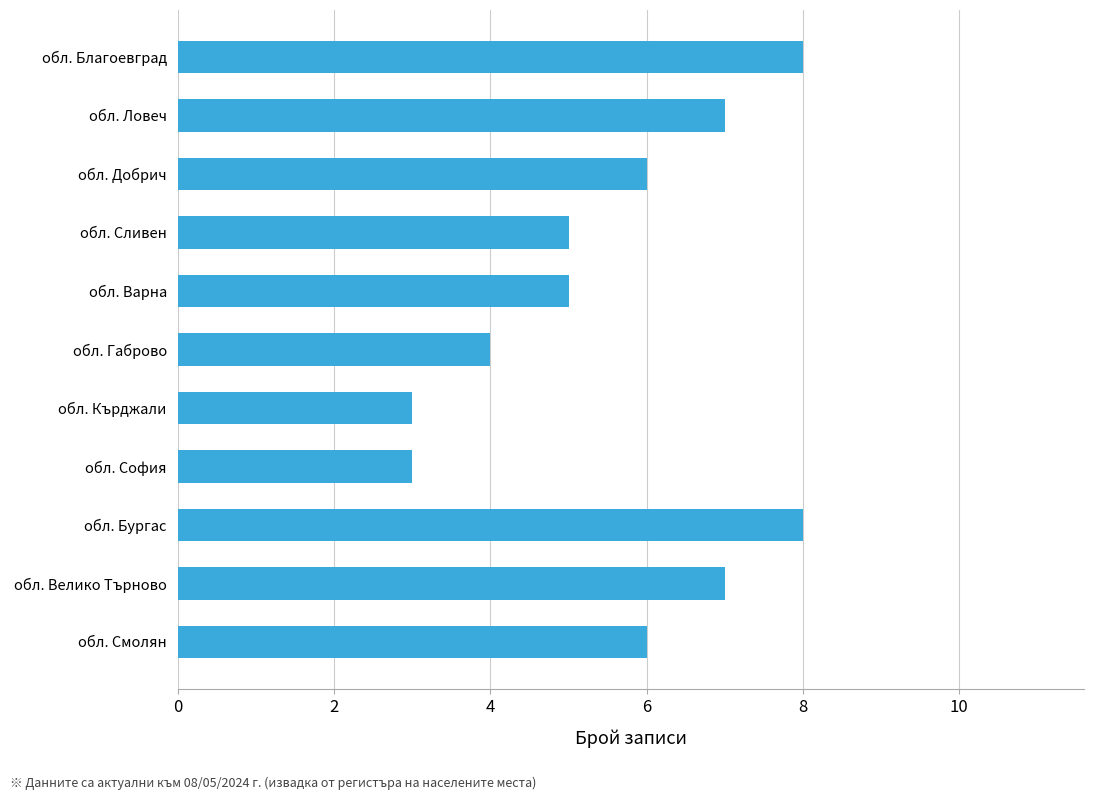

How many distinct data groups are displayed?

1